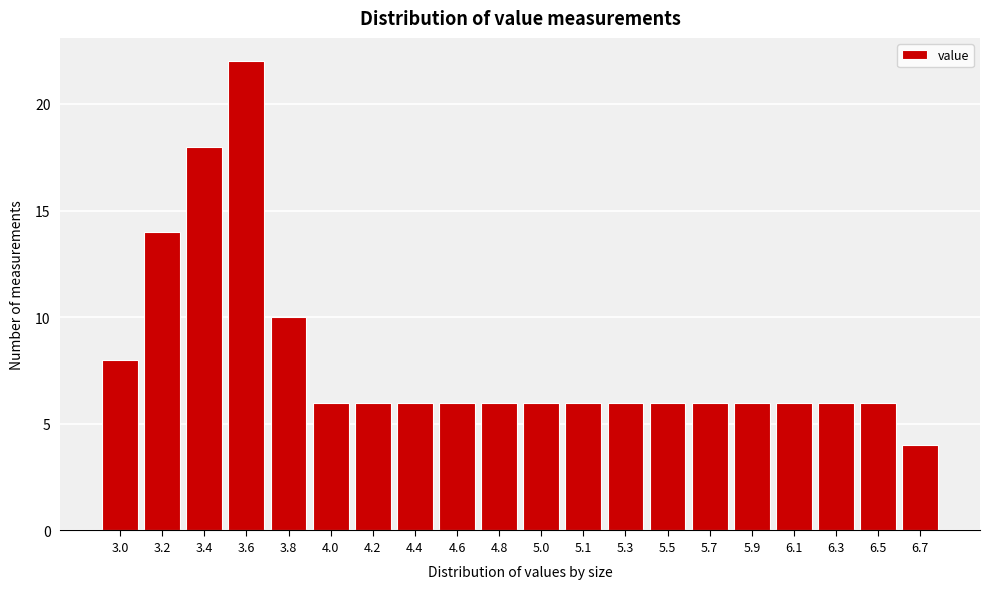

Reading left to right, list all the values displayed in this chart.

8	14	18	22	10	6	6	6	6	6	6	6	6	6	6	6	6	6	6	4